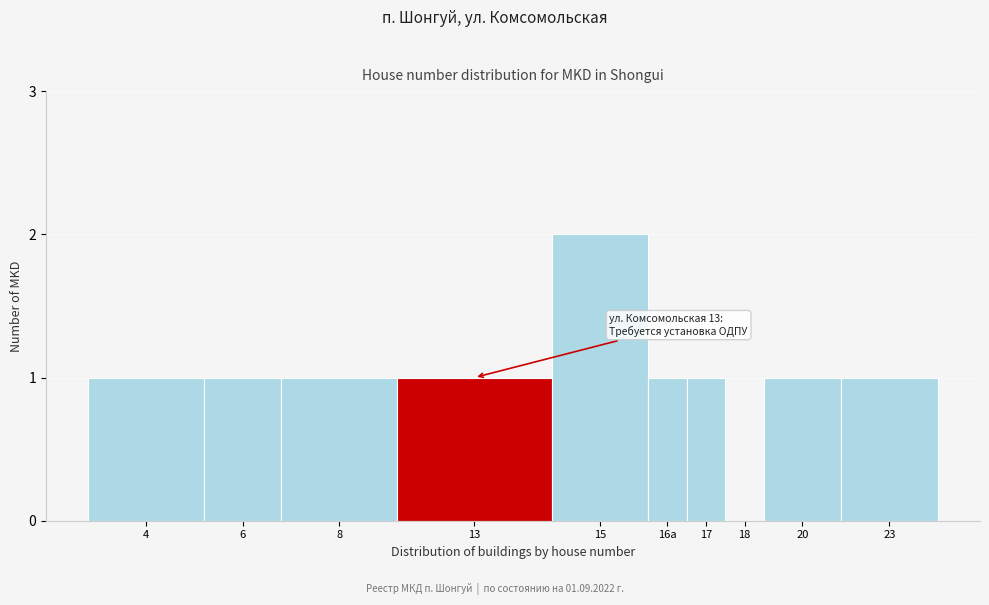

Reading right to left, extract all data points from this chart.

23=1	20=1	18=0	17=1	16а=1	15=2	13=1	8=1	6=1	4=1